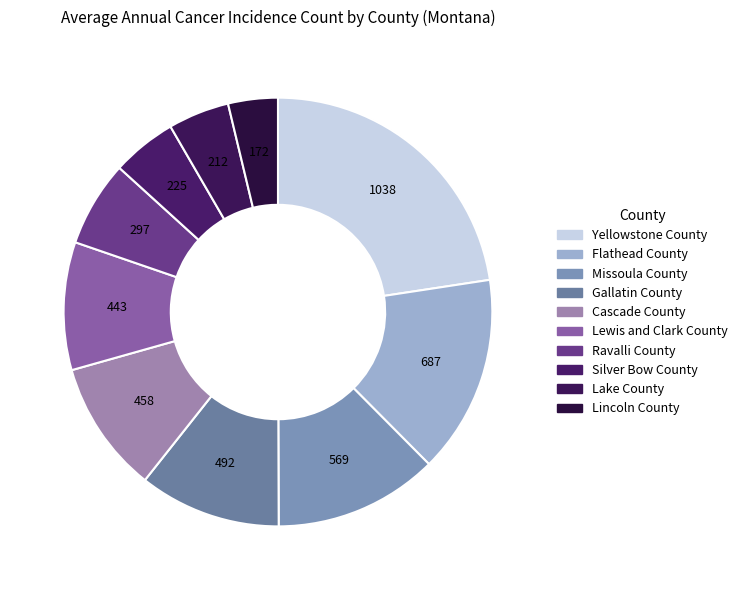

Which category has the smallest portion of the pie?

Lincoln County